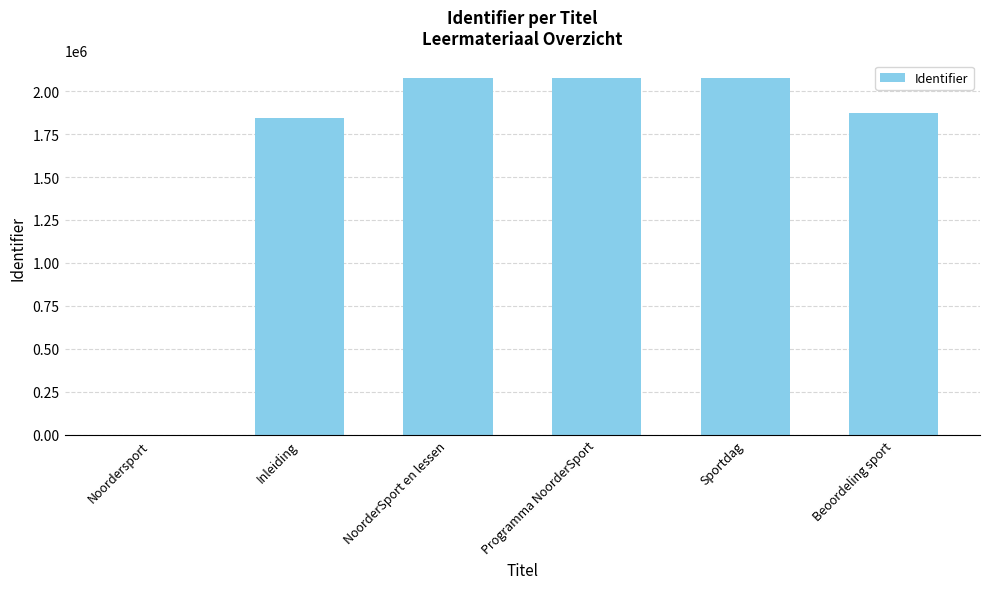

What is the greatest value displayed?

2074960